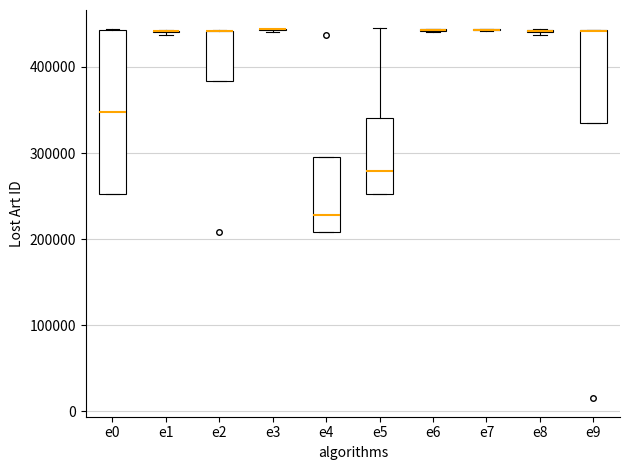

Comparing the boxes themselves (not the whiskers), which one is the tallest?

e0